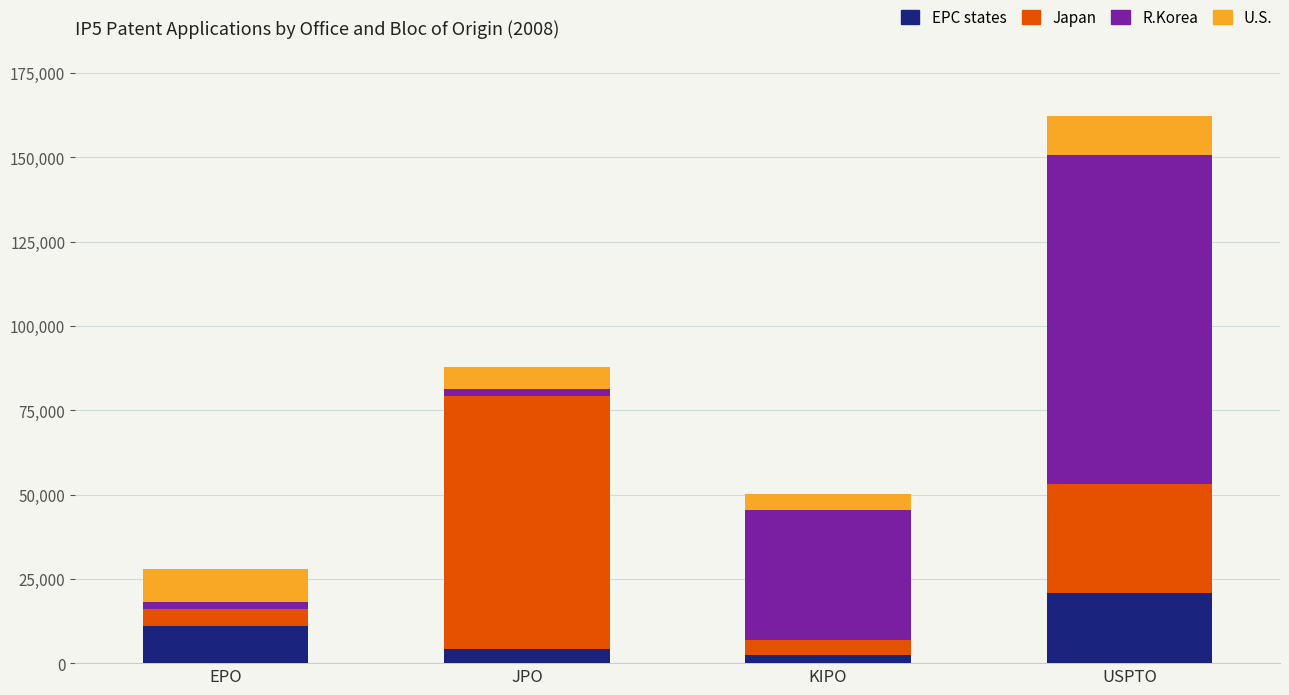

How many categories are shown in the chart?

4